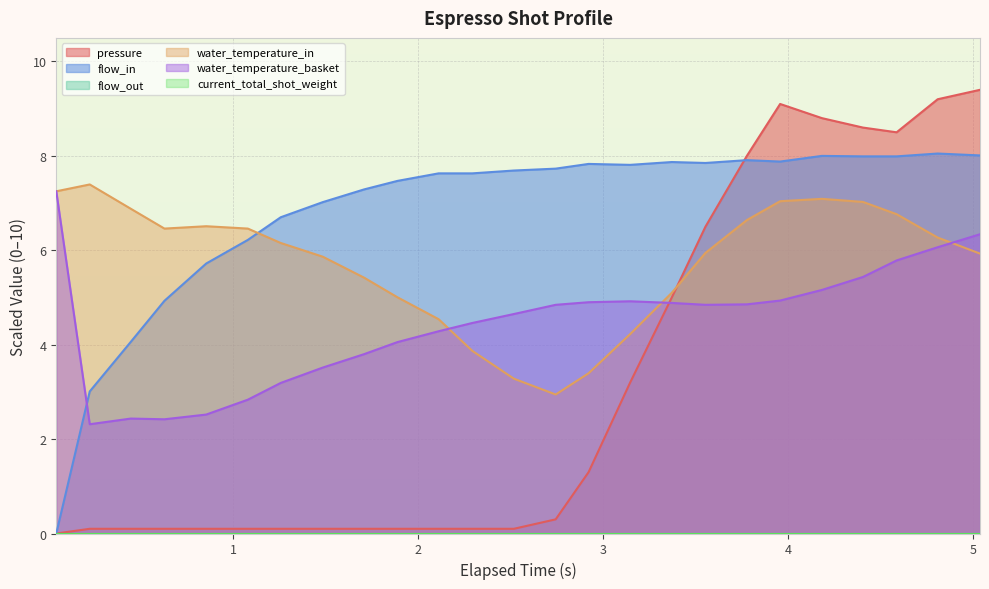

How many interior local peaks does the flow_in series have?

5